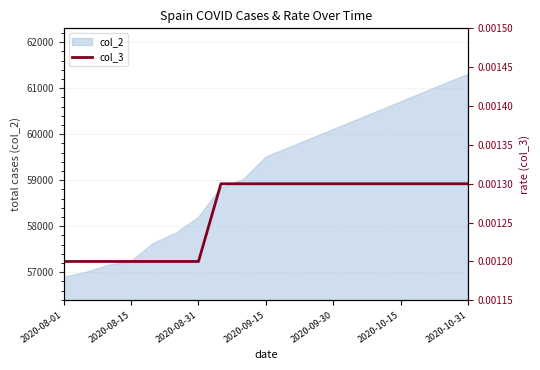

What is the highest value of the col_2 series?

61300